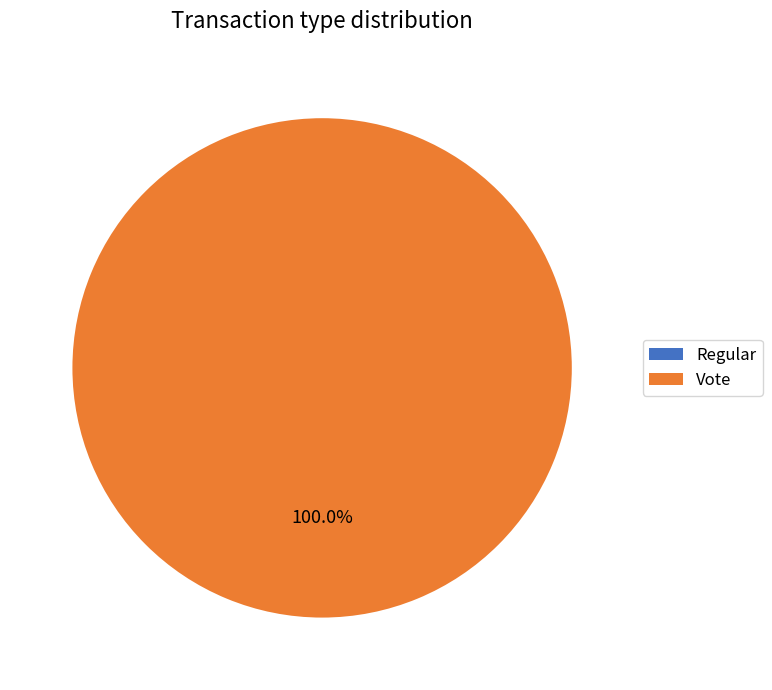

Is it true that Vote is 100% of the pie?

True